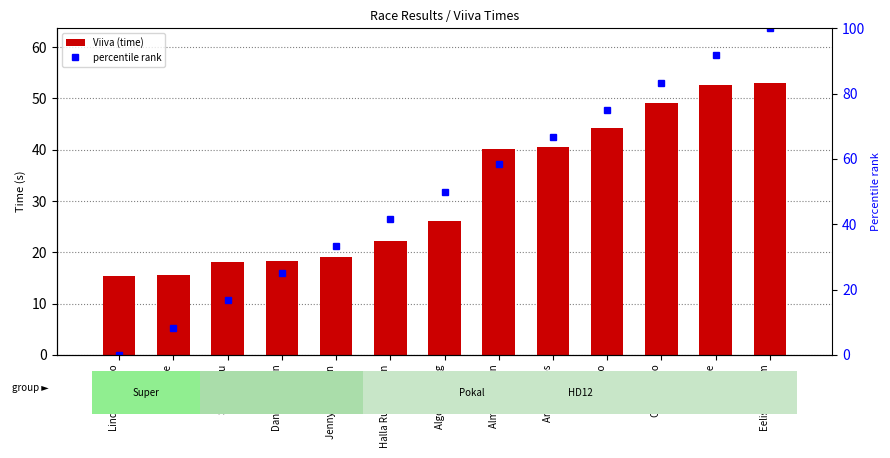

What is the value of the percentile rank within the sample bar at the 12th from the left?

91.7